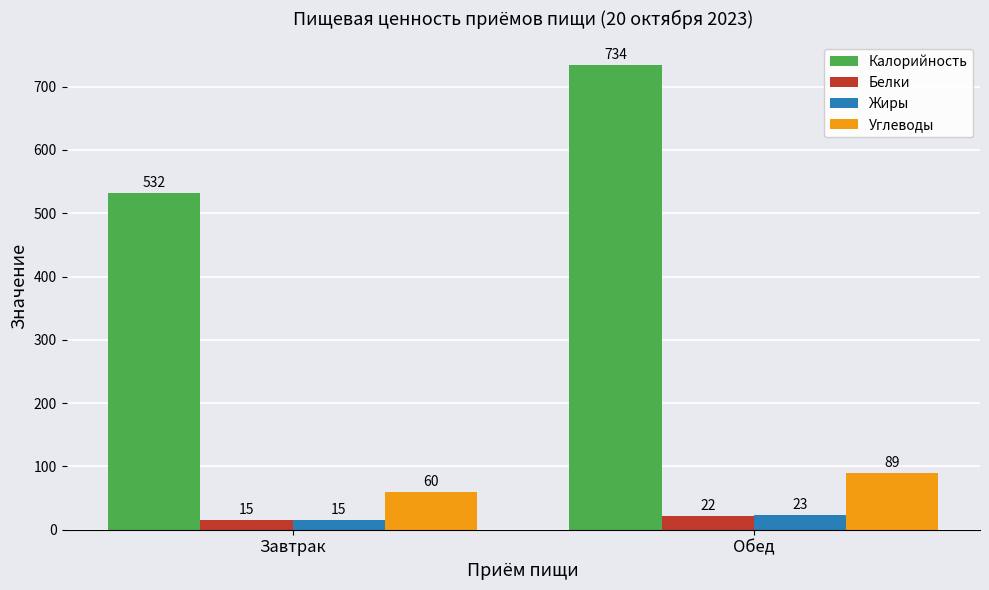

What is the label of the 1st bar from the left?

Завтрак